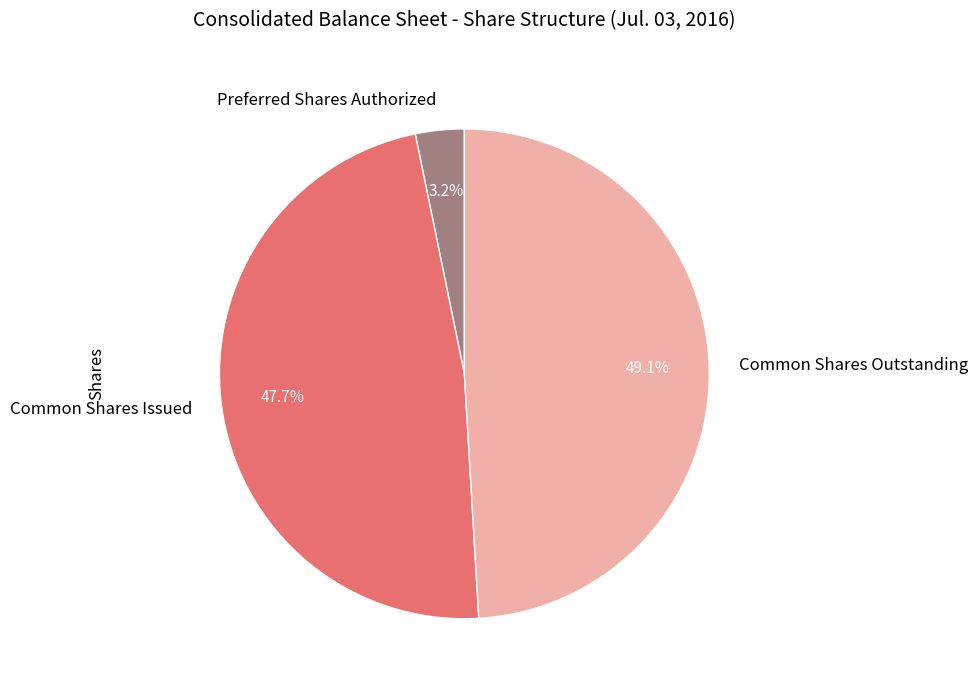

Count the number of slices in the pie.

3